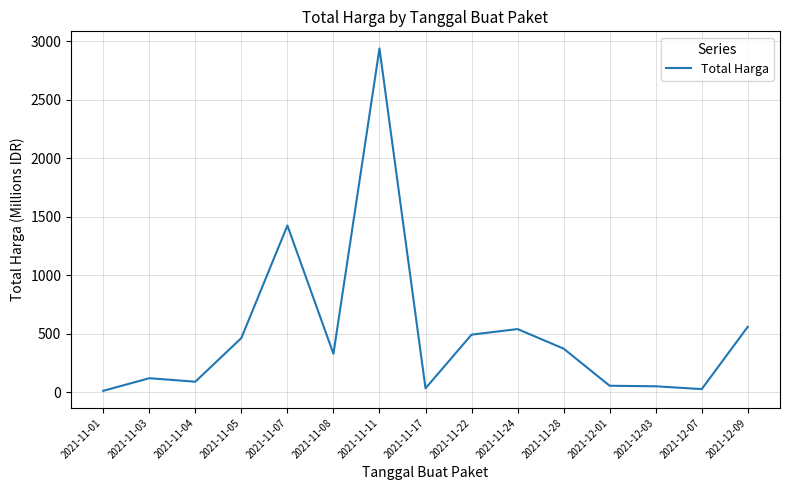

Where is the first local minimum?

2021-11-04